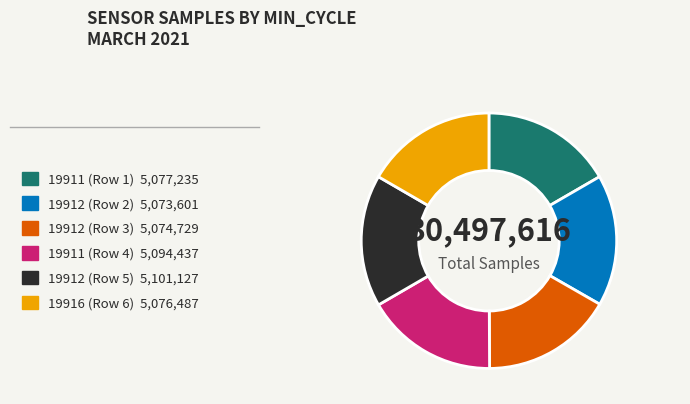

Is there any slice that represents more than half of the pie?

No